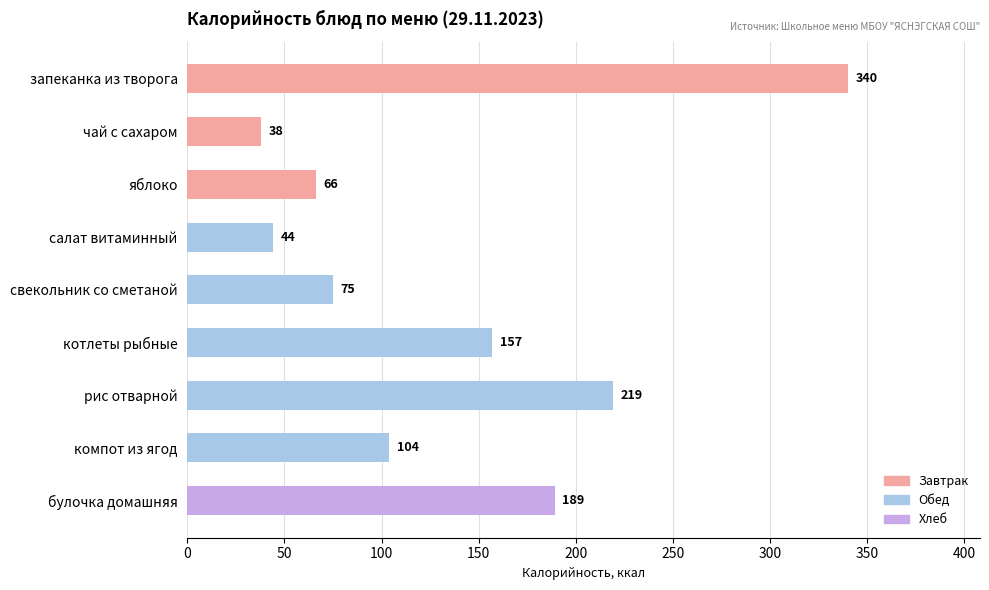

How many bars are there in total?

9